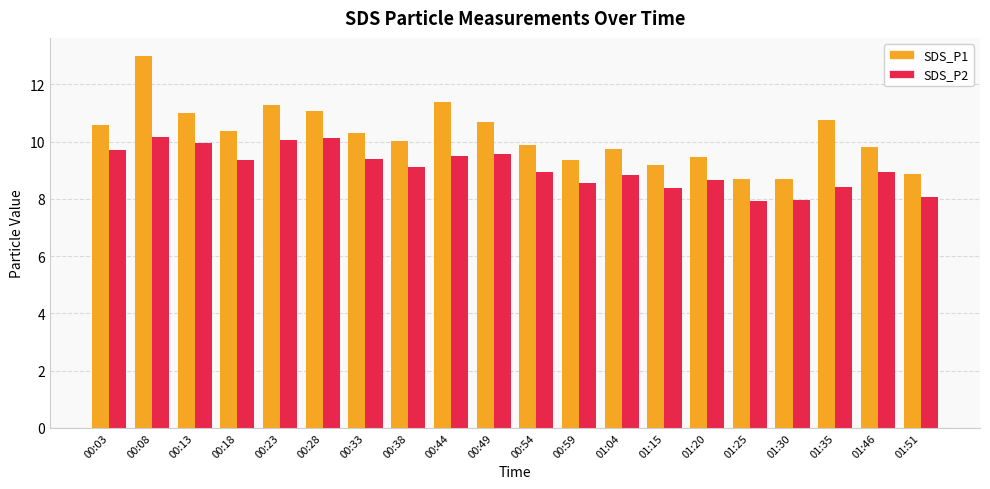

Is it true that SDS_P1 equals 18.4 at 00:03?

False